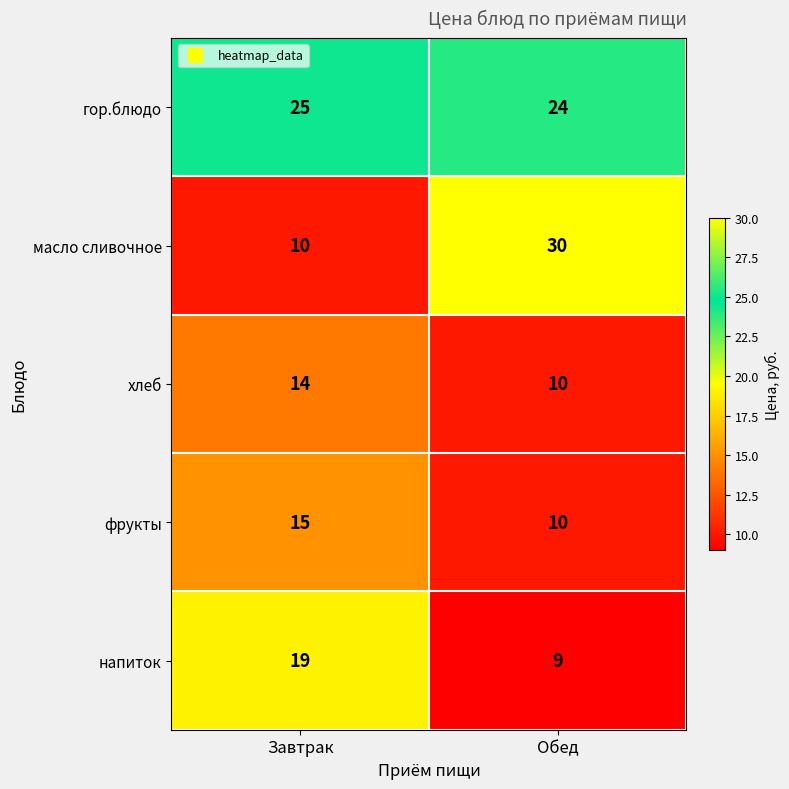

Reading left to right, list all the values displayed in this chart.

гор.блюдо: 25	24
масло сливочное: 10	30
хлеб: 14	10
фрукты: 15	10
напиток: 19	9